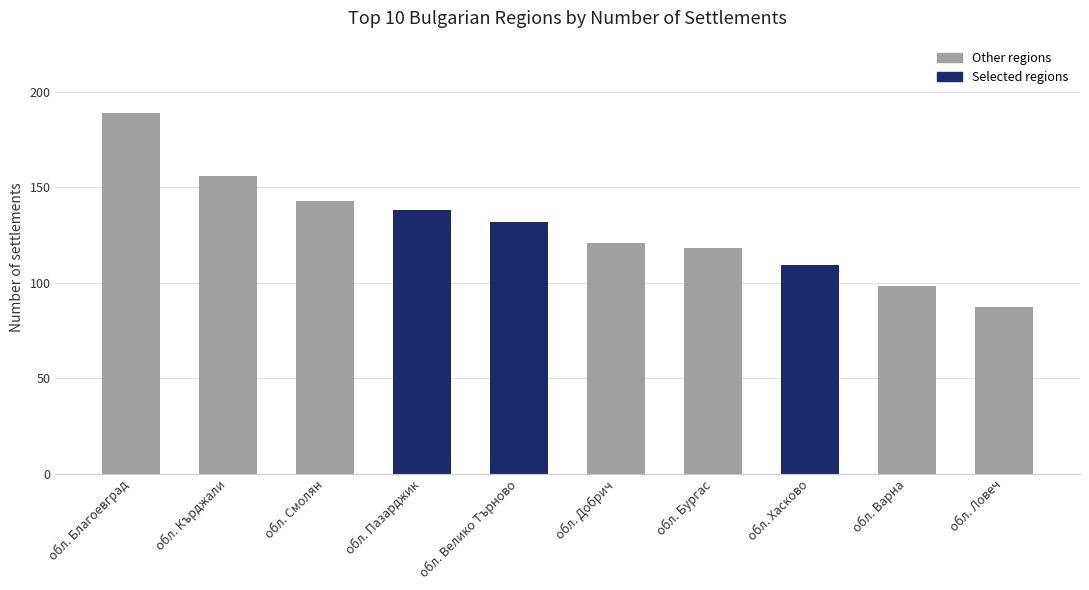

What is the change in value from обл. Бургас to обл. Хасково?

-9